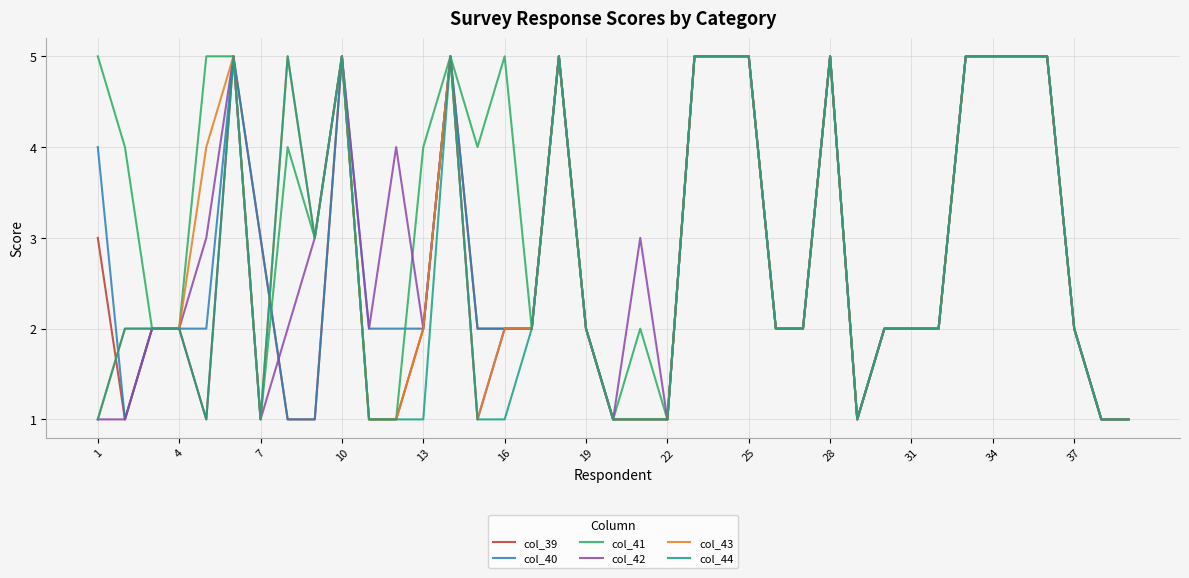

How many col_43 values are between 1 and 5?

39